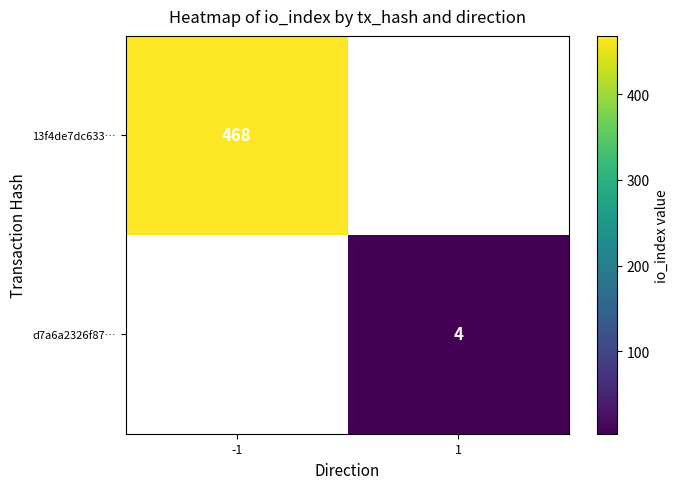

Is the value of 13f4de7dc633… at -1 greater than the value of d7a6a2326f87… at 1?

Yes